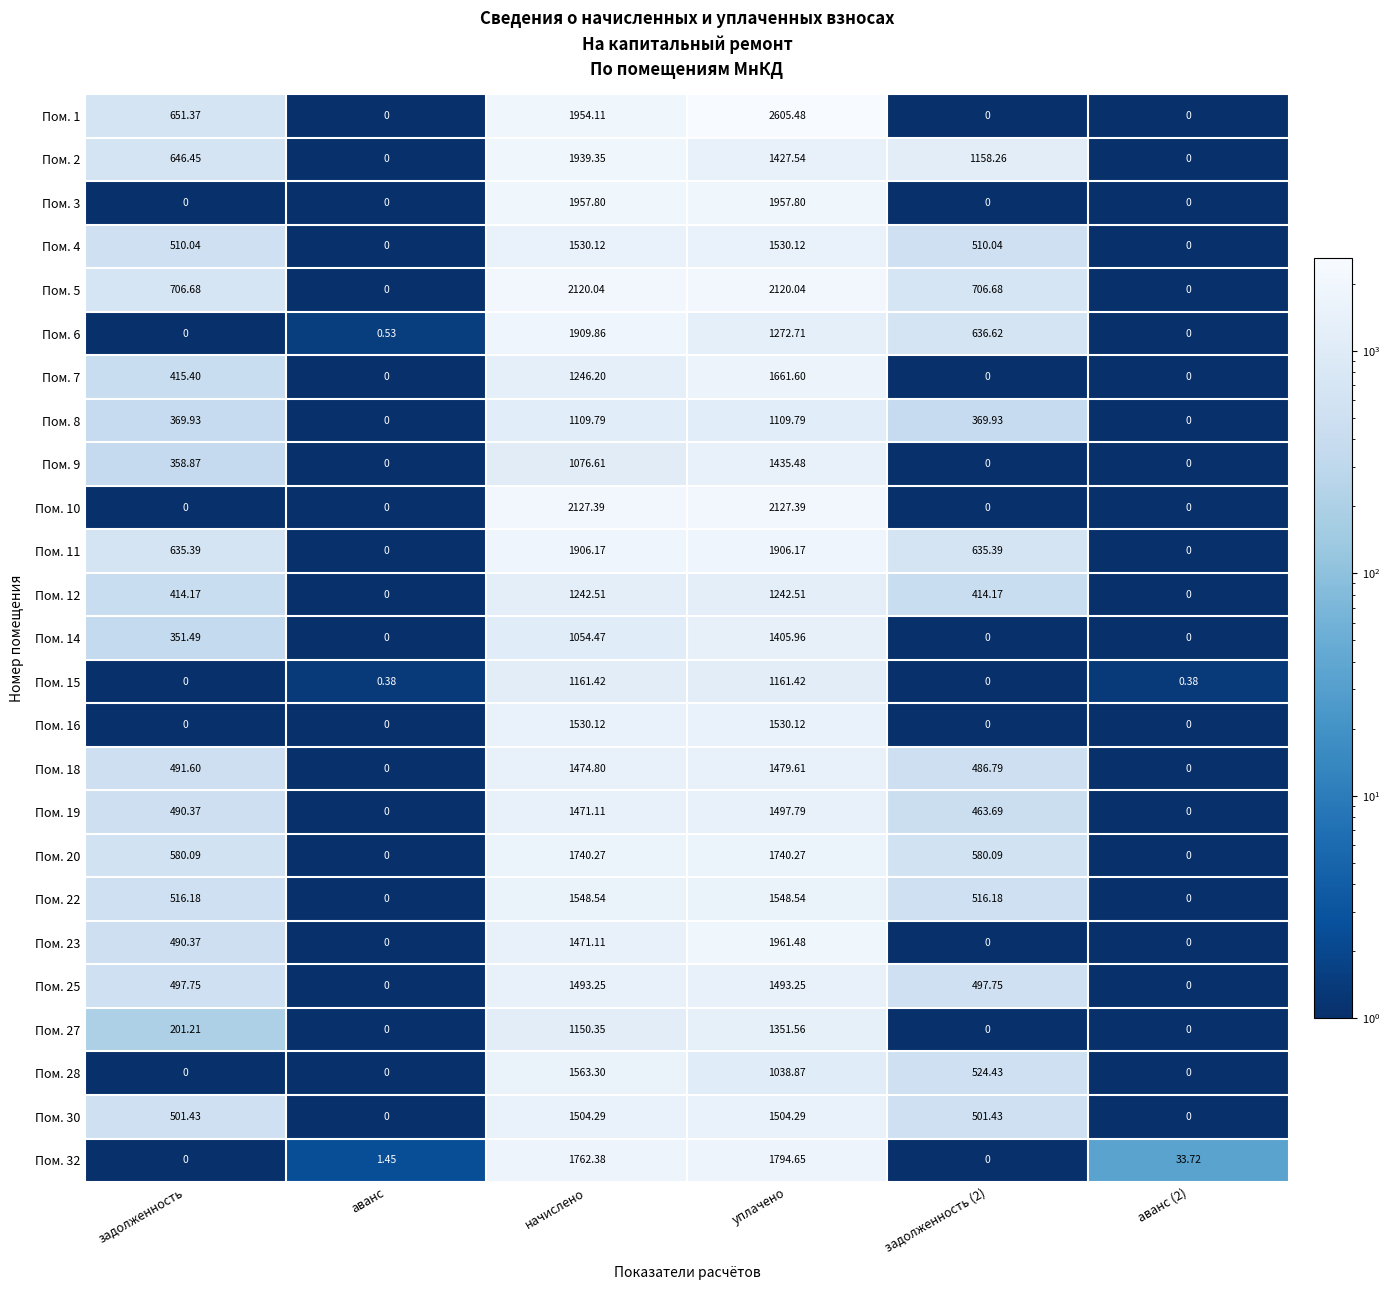

Which label corresponds to the largest value in the chart?

уплачено